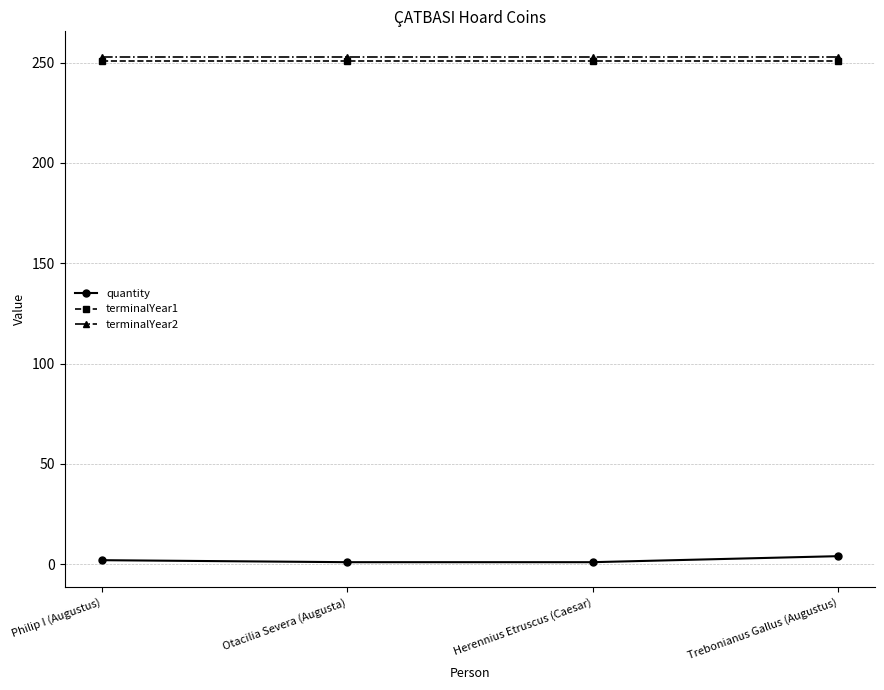

True or false: terminalYear1 has more than 2 interior local peaks.

False